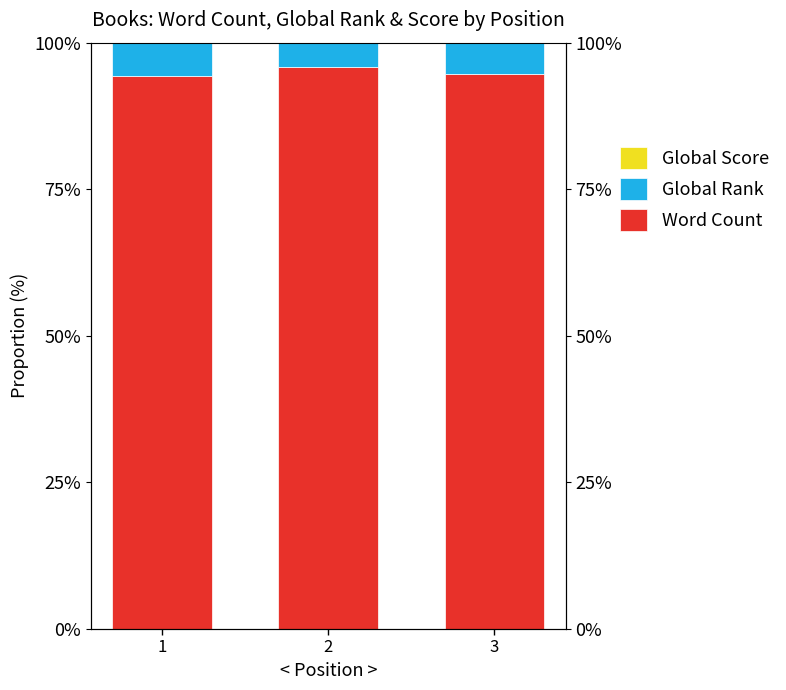

The value of Word Count at 2 is 95.9. True or false?

True